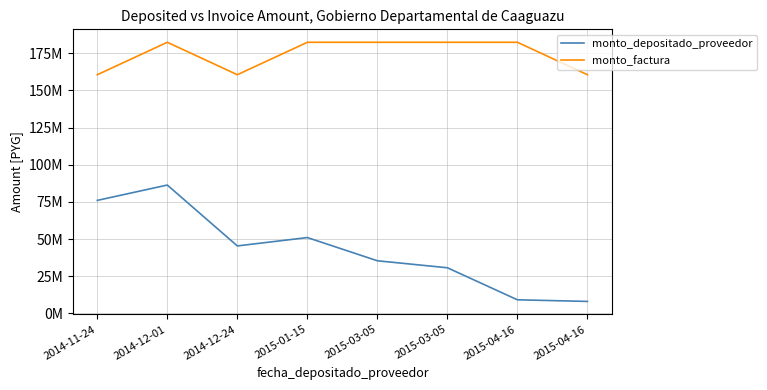

The value of monto_factura at 2014-12-01 is 117212187. True or false?

False